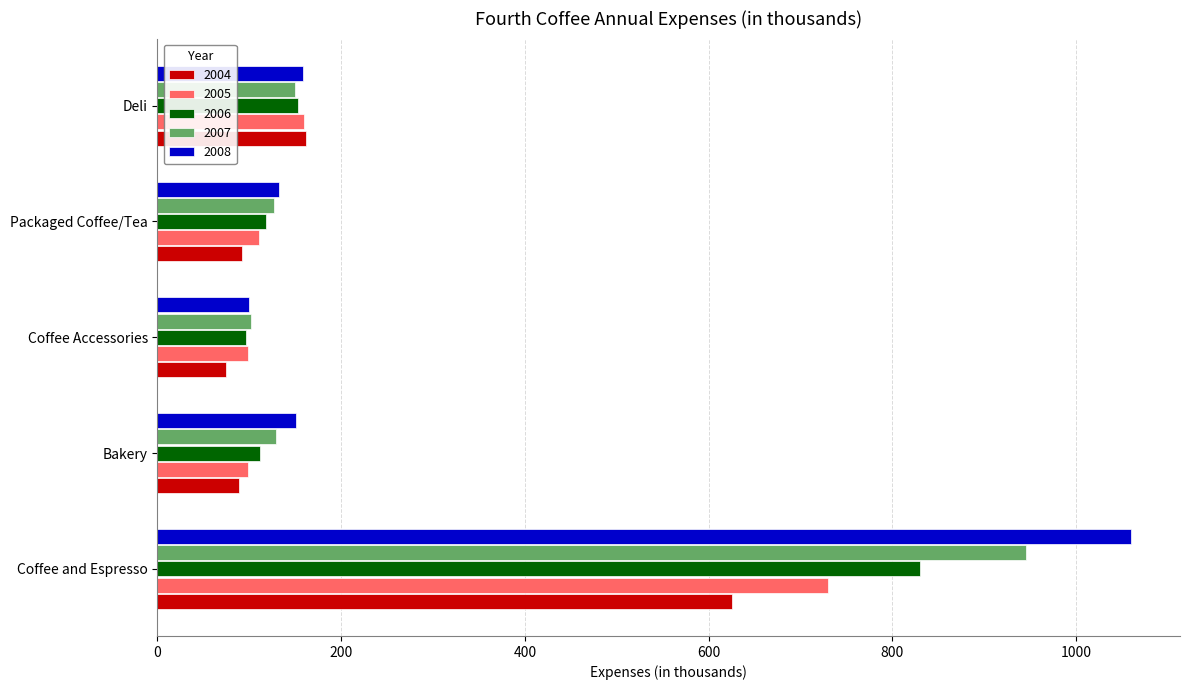

What is the difference between the second highest and minimum values in the 2005 series?

62